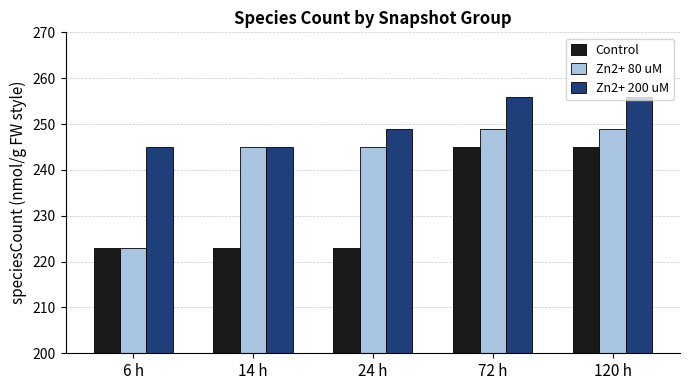

Count the number of data series in this chart.

3